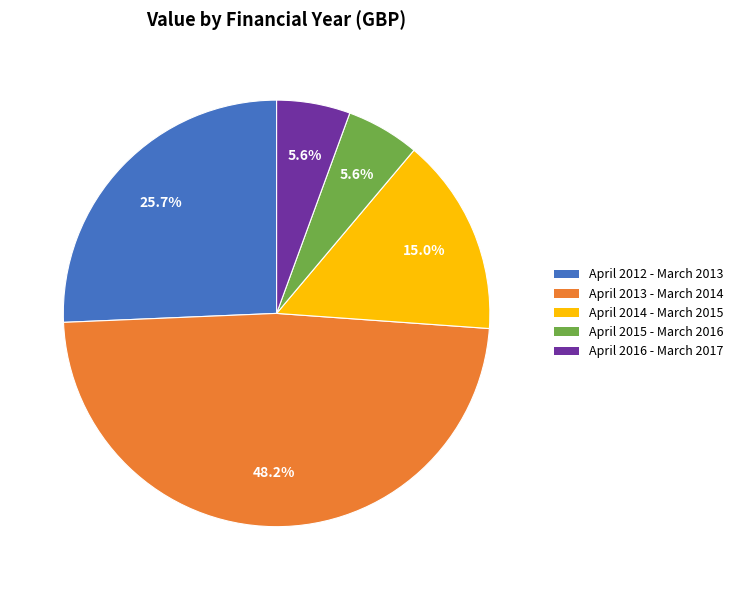

Is there a majority slice in this chart?

No